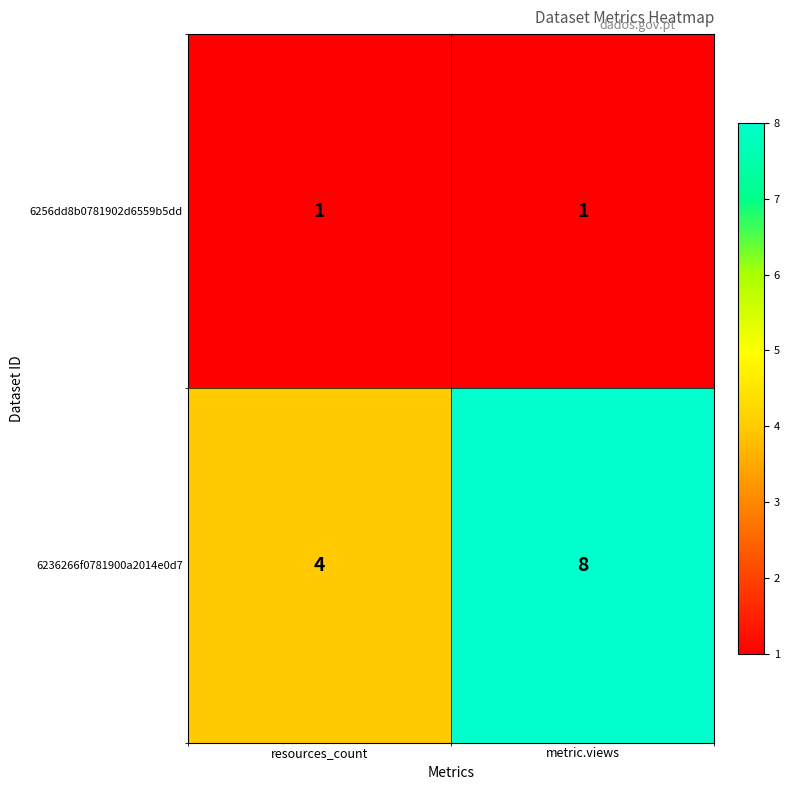

What is the sum of all 6236266f0781900a2014e0d7 values?

12